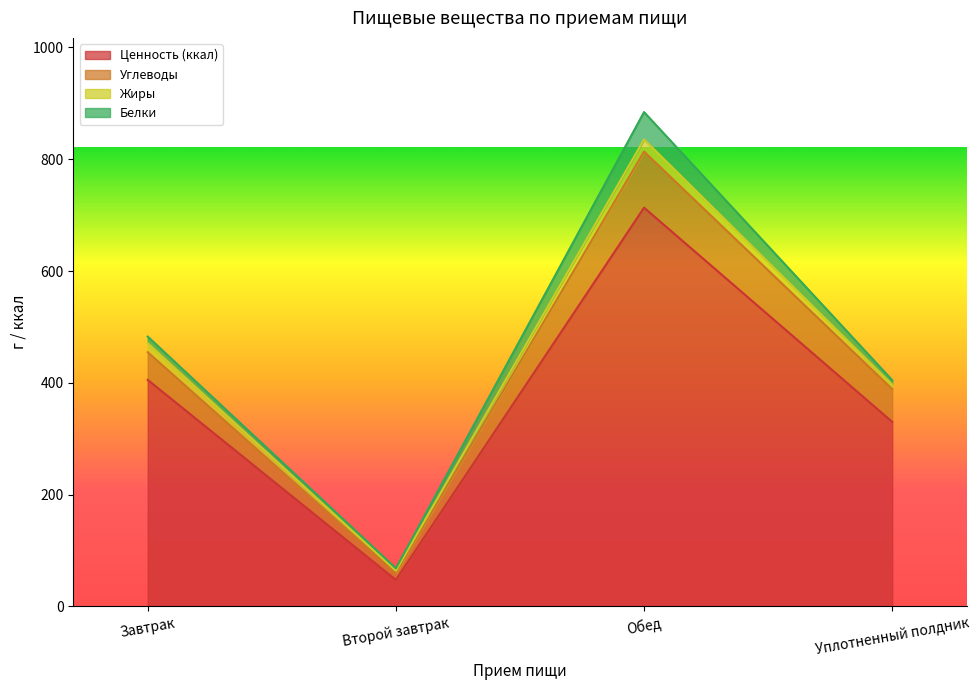

What is the sum of the Углеводы values at Завтрак and Второй завтрак?

514.7